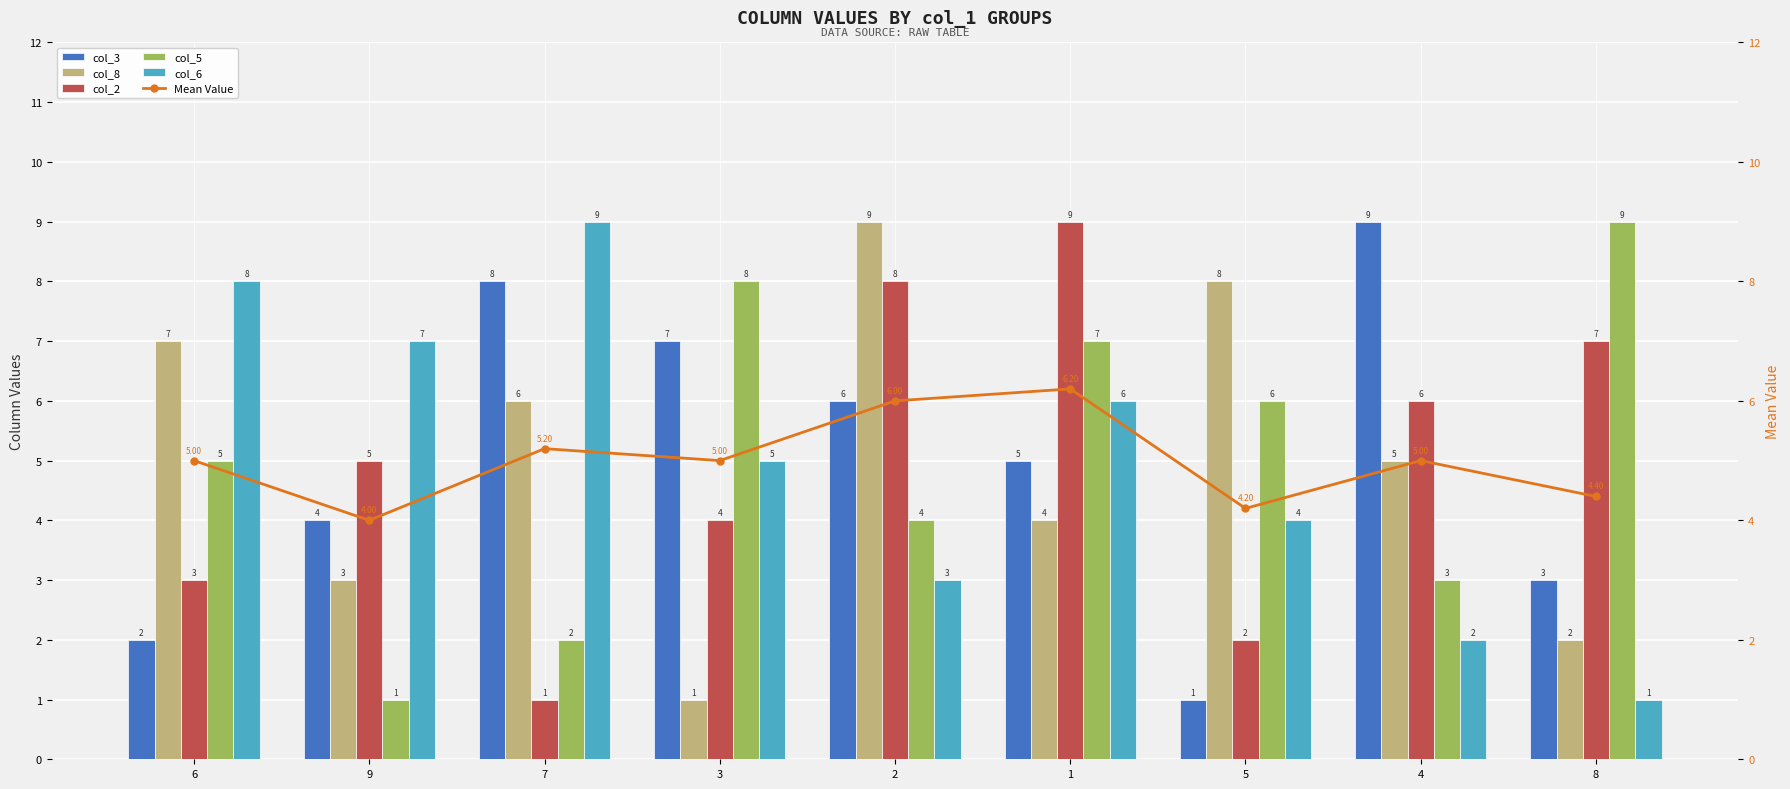

What is the sum of the col_2 values at 1 and 2?

17.0